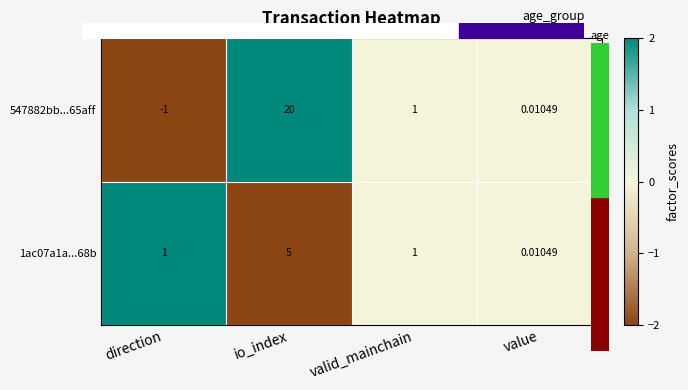

At which label does 1ac07a1a...68b reach its minimum?

value